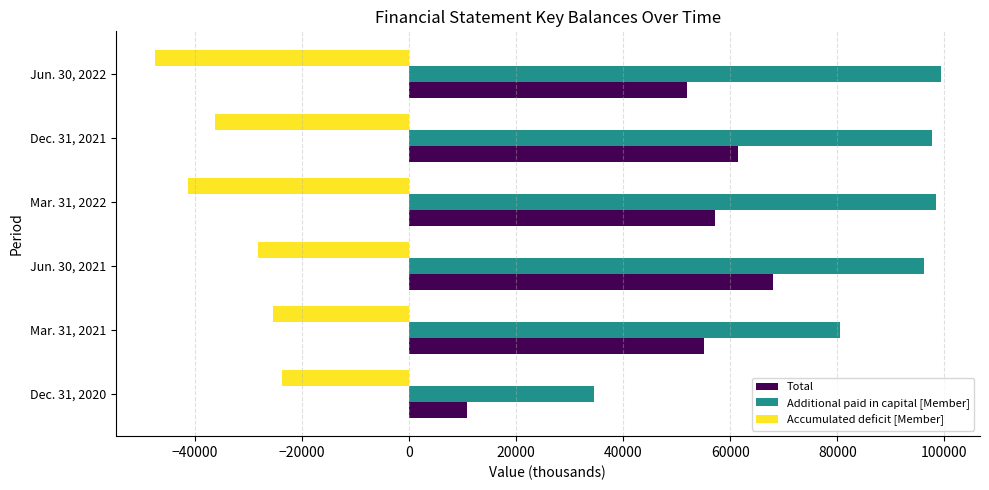

Between Dec. 31, 2020 and Jun. 30, 2021, which series saw the biggest shift?

Additional paid in capital [Member]